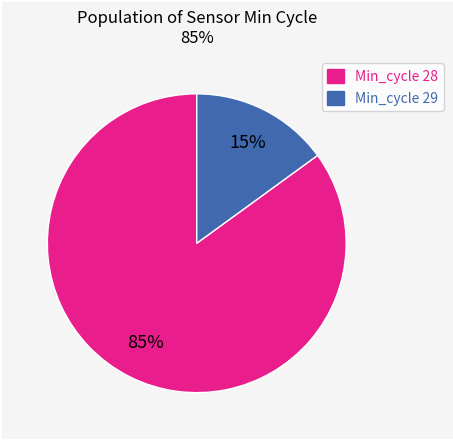

Does Min_cycle 29 account for over 50% of the chart?

No